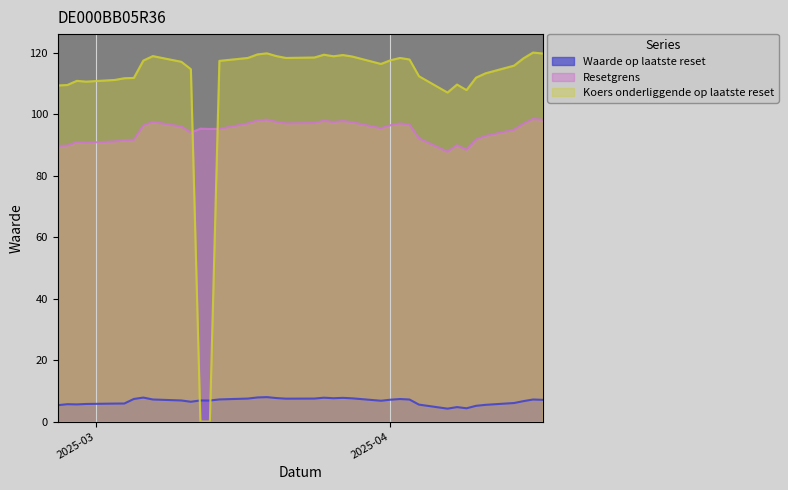

Reading left to right, extract all data points from this chart.

Waarde op laatste reset: 2025-04-17=7.1	2025-04-16=7.2	2025-04-15=6.7	2025-04-14=6.0	2025-04-11=5.4	2025-04-10=5.1	2025-04-09=4.3	2025-04-08=4.7	2025-04-07=4.2	2025-04-04=5.5	2025-04-03=7.2	2025-04-02=7.3	2025-04-01=7.1	2025-03-31=6.8	2025-03-28=7.5	2025-03-27=7.7	2025-03-26=7.6	2025-03-25=7.8	2025-03-24=7.5	2025-03-21=7.5	2025-03-20=7.6	2025-03-19=8.0	2025-03-18=7.8	2025-03-17=7.5	2025-03-14=7.2	2025-03-13=6.8	2025-03-12=6.9	2025-03-11=6.4	2025-03-10=6.9	2025-03-07=7.2	2025-03-06=7.8	2025-03-05=7.3	2025-03-04=5.9	2025-03-03=5.8	2025-02-28=5.7	2025-02-27=5.6	2025-02-26=5.7	2025-02-25=5.3
Resetgrens: 2025-04-17=98.2	2025-04-16=98.4	2025-04-15=96.9	2025-04-14=94.9	2025-04-11=92.9	2025-04-10=91.7	2025-04-09=88.4	2025-04-08=89.9	2025-04-07=87.7	2025-04-04=92.1	2025-04-03=96.6	2025-04-02=97.0	2025-04-01=96.3	2025-03-31=95.4	2025-03-28=97.3	2025-03-27=97.7	2025-03-26=97.4	2025-03-25=97.8	2025-03-24=97.1	2025-03-21=97.0	2025-03-20=97.5	2025-03-19=98.2	2025-03-18=97.9	2025-03-17=97.0	2025-03-14=95.2	2025-03-13=95.2	2025-03-12=95.2	2025-03-11=94.0	2025-03-10=95.9	2025-03-07=97.5	2025-03-06=96.3	2025-03-05=91.6	2025-03-04=91.6	2025-03-03=91.1	2025-02-28=90.7	2025-02-27=90.9	2025-02-26=89.7	2025-02-25=89.6
Koers onderliggende op laatste reset: 2025-04-17=119.7	2025-04-16=120.0	2025-04-15=118.2	2025-04-14=115.8	2025-04-11=113.2	2025-04-10=111.8	2025-04-09=107.8	2025-04-08=109.6	2025-04-07=107.0	2025-04-04=112.3	2025-04-03=117.8	2025-04-02=118.2	2025-04-01=117.5	2025-03-31=116.3	2025-03-28=118.7	2025-03-27=119.2	2025-03-26=118.8	2025-03-25=119.3	2025-03-24=118.4	2025-03-21=118.2	2025-03-20=118.8	2025-03-19=119.8	2025-03-18=119.4	2025-03-17=118.2	2025-03-14=117.3	2025-03-13=0.0	2025-03-12=0.0	2025-03-11=114.6	2025-03-10=117.0	2025-03-07=118.8	2025-03-06=117.4	2025-03-05=111.8	2025-03-04=111.7	2025-03-03=111.1	2025-02-28=110.5	2025-02-27=110.8	2025-02-26=109.5	2025-02-25=109.3